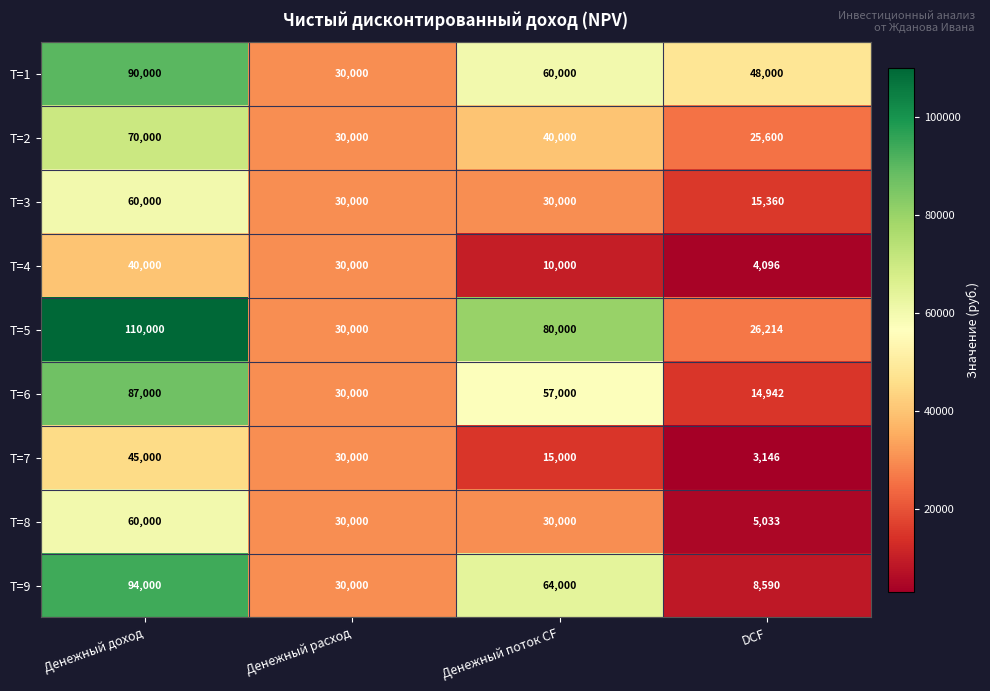

Rank the categories by T=5 value from highest to lowest.

Денежный доход, Денежный поток CF, Денежный расход, DCF